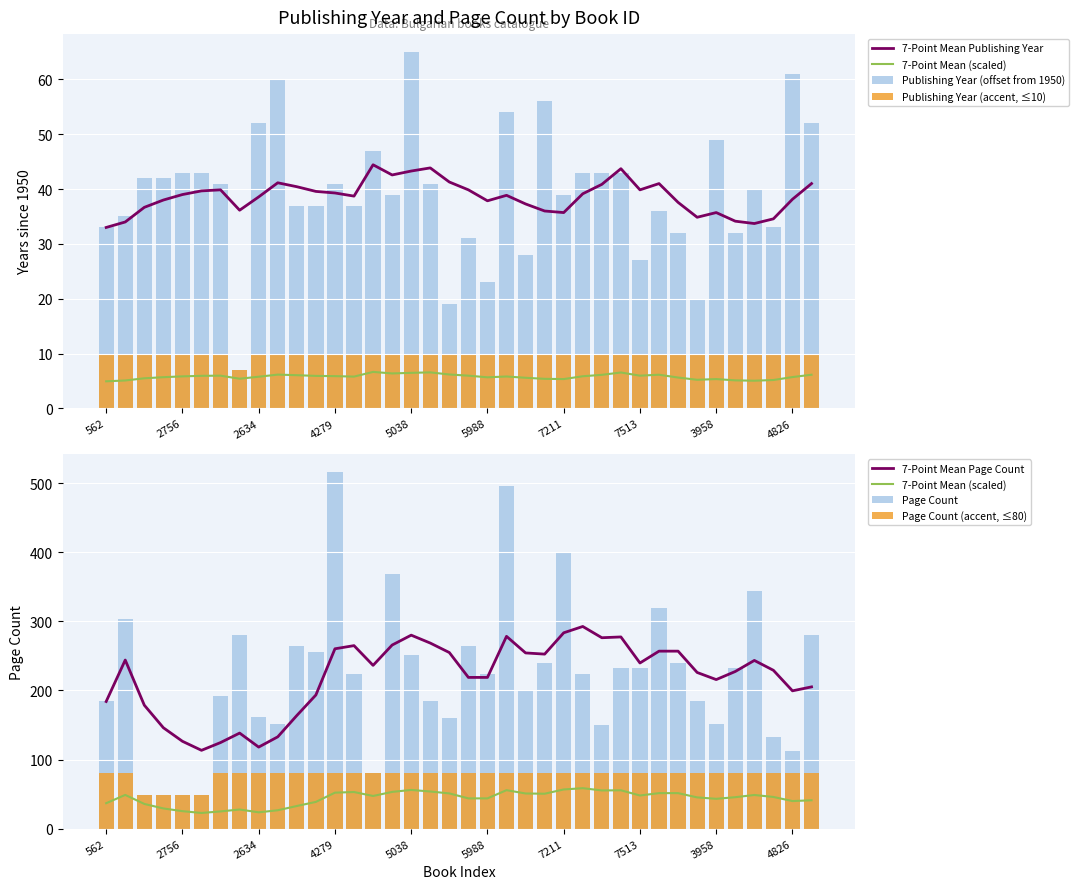

How many values in the publishingYear series exceed 41?

16